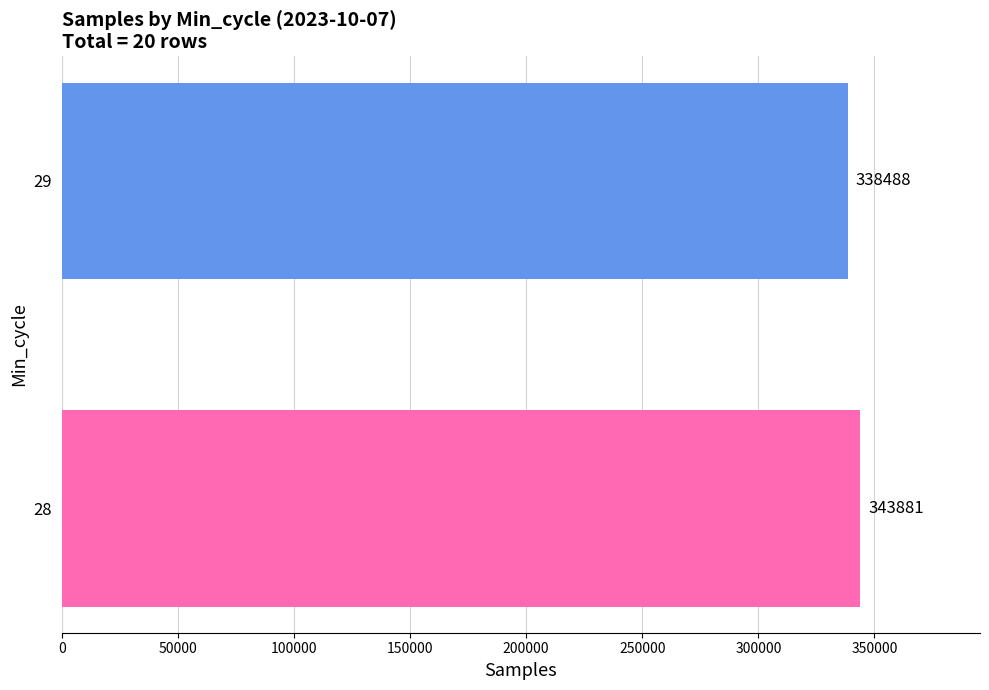

The value at 29 is 338488. True or false?

True